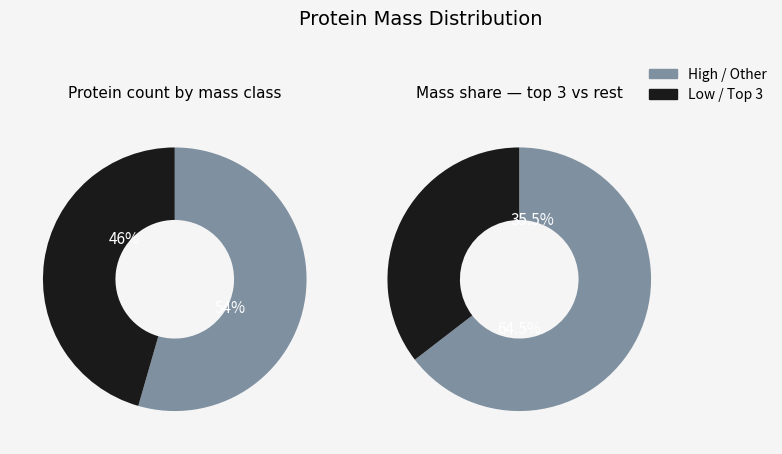

Is it true that A0A2H4PJ41 is 20% of the pie?

False